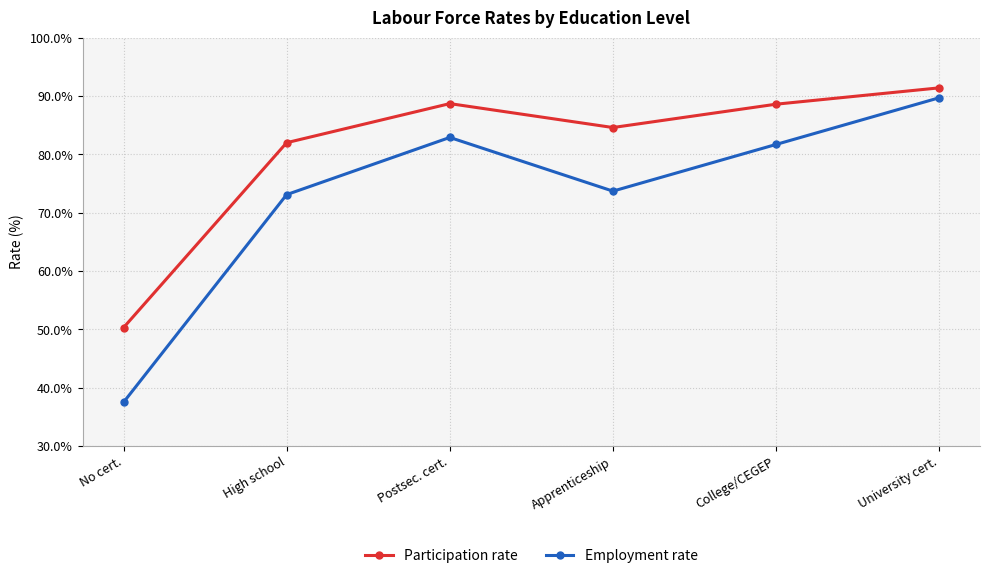

What value does the Participation rate series have at No cert.?

50.3